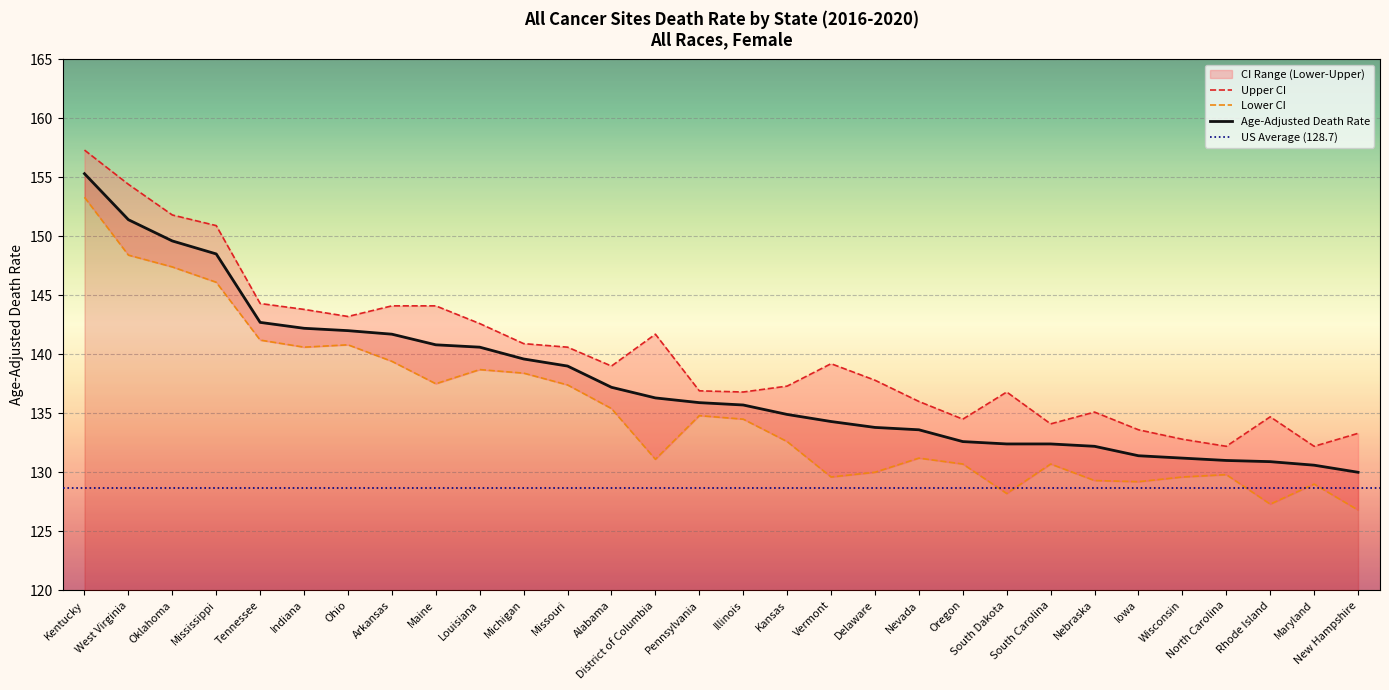

What is the maximum value shown in the chart?

157.3